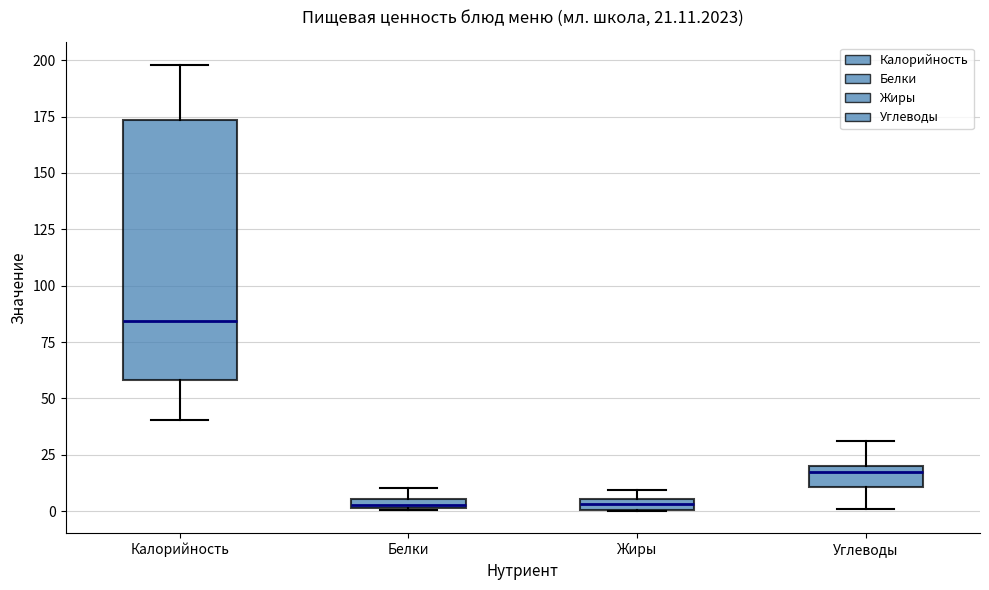

Which box is the tallest, from its lower edge to its upper edge?

Калорийность